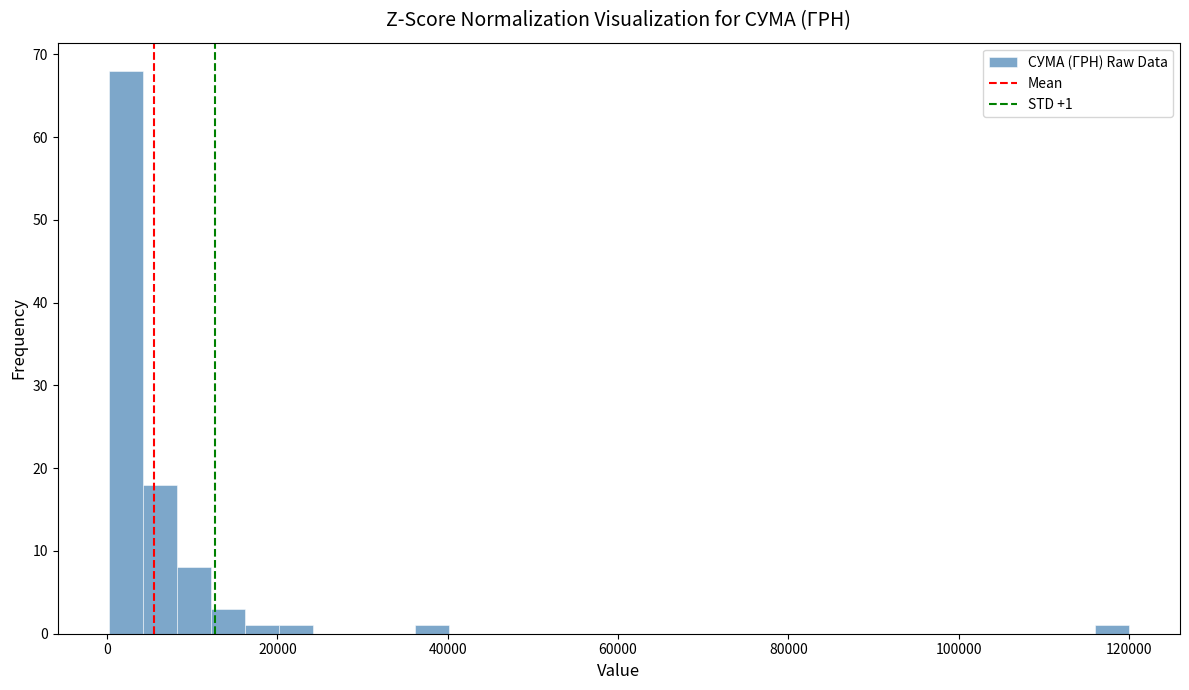

Around what value on the x-axis is the tallest bar? Give the approximate position of its centre, as read against the axis.

2000